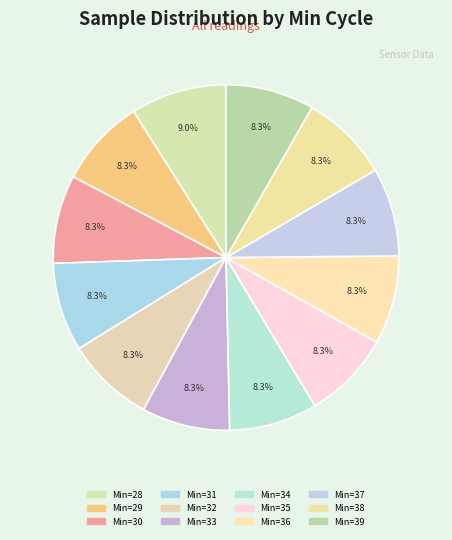

Rank the categories by value from lowest to highest.

34, 33, 32, 35, 29, 38, 30, 39, 31, 37, 36, 28